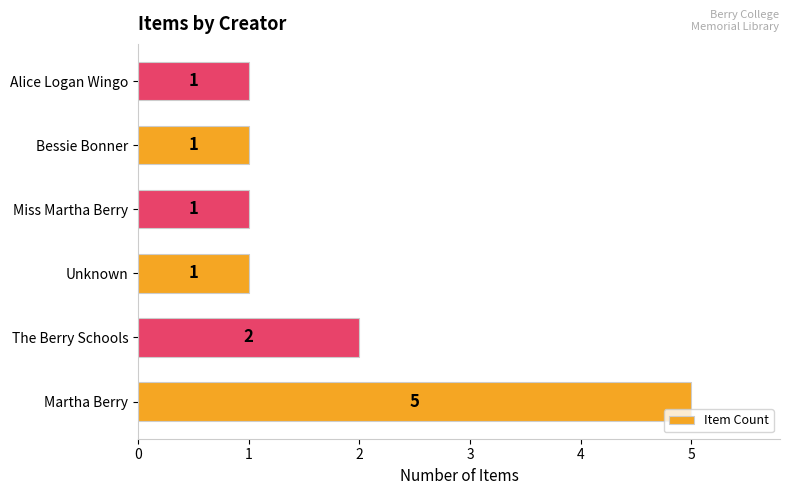

What is the ratio of the value at The Berry Schools to the value at Martha Berry?

0.4